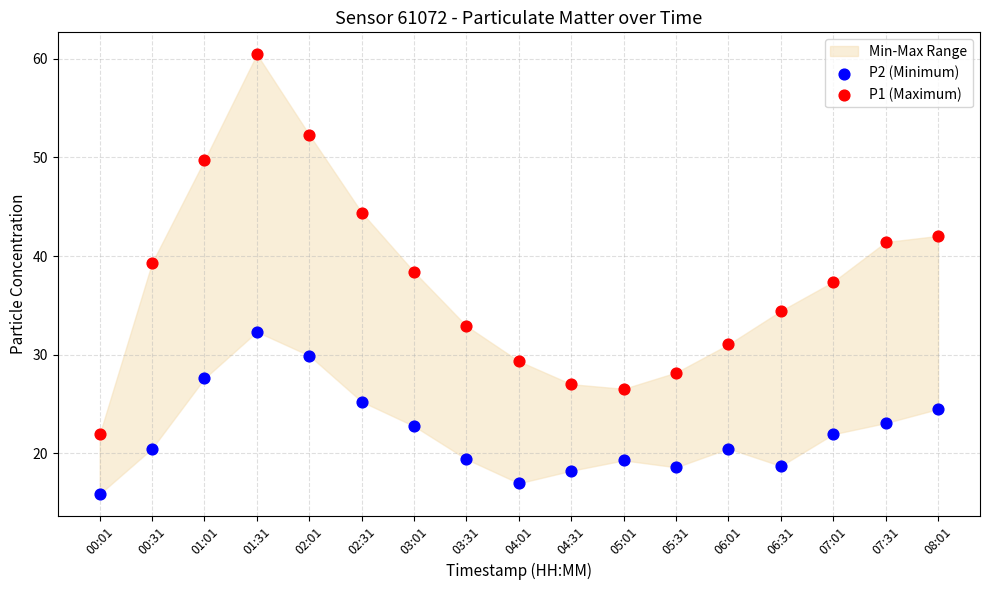

Across all data points, what is the range of Y values (max minus min)?

44.6